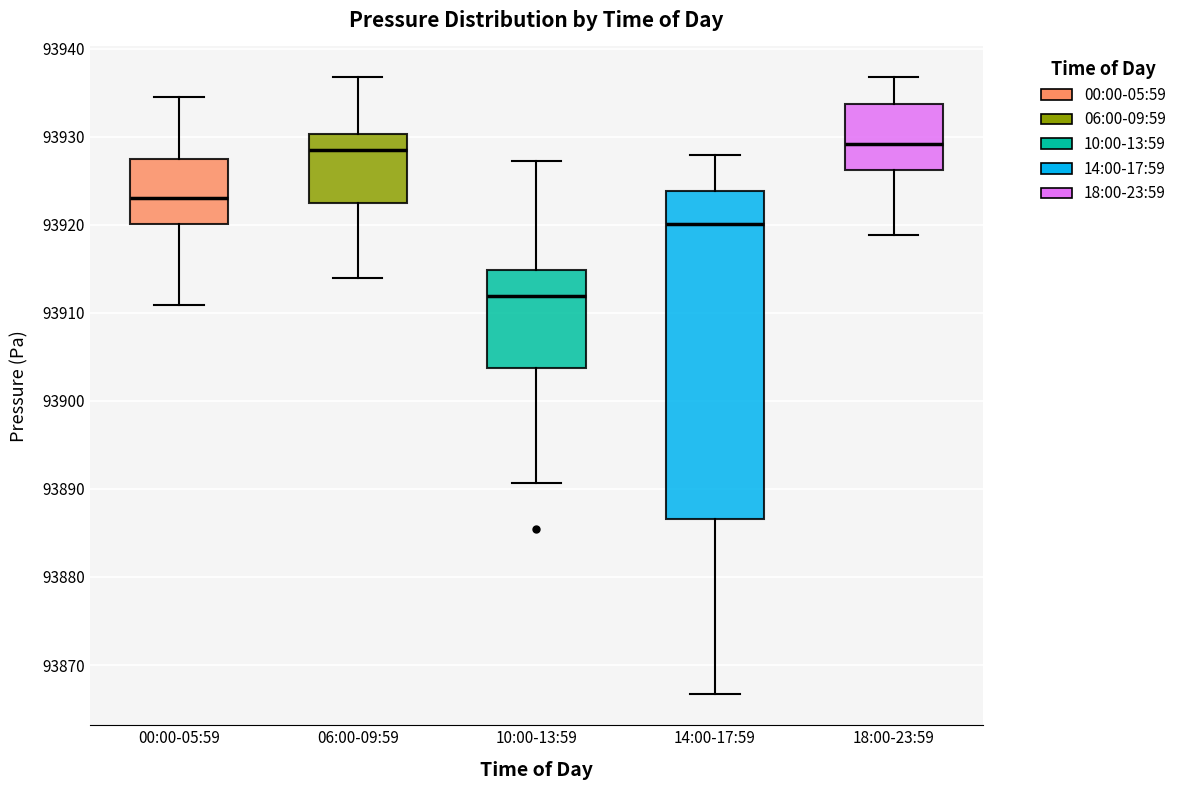

Where is the lower edge of the box for 10:00-13:59 on the y-axis? The values are not printed on the chart, so give them approximately, as read against the axis.

93904